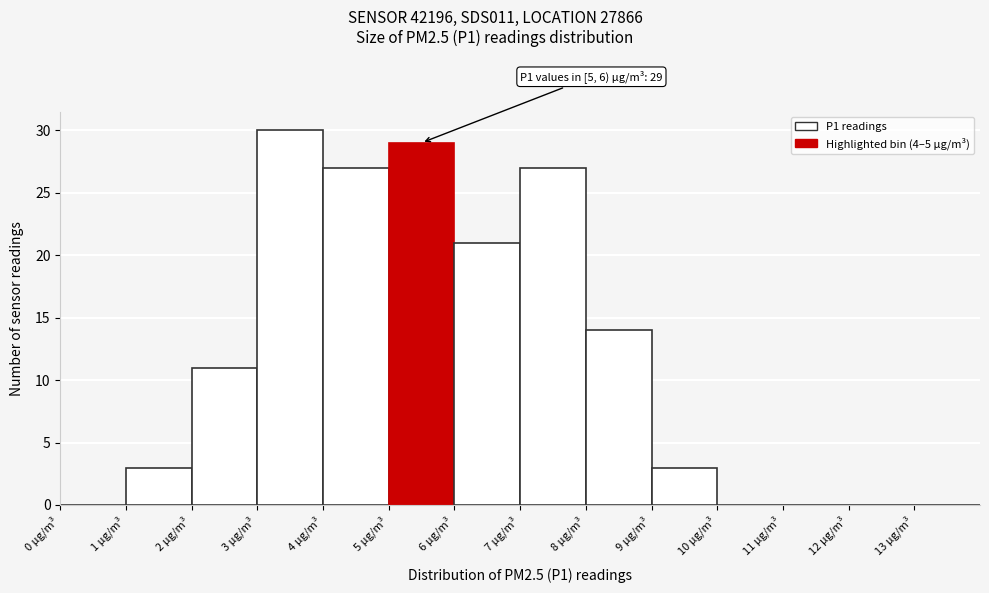

Over which range of the x-axis is the bar tallest?

3 to 4